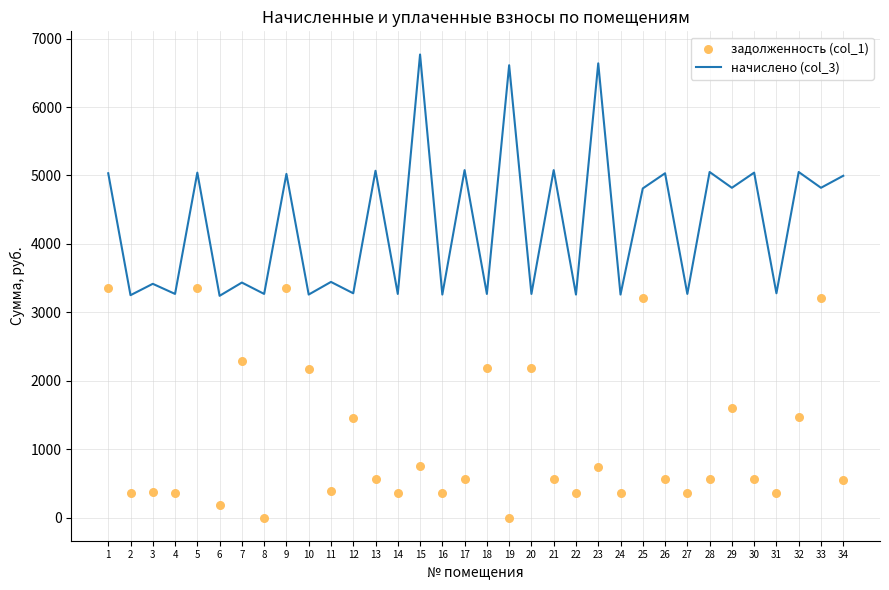

Which series has the largest total across all categories?

начислено (col_3)